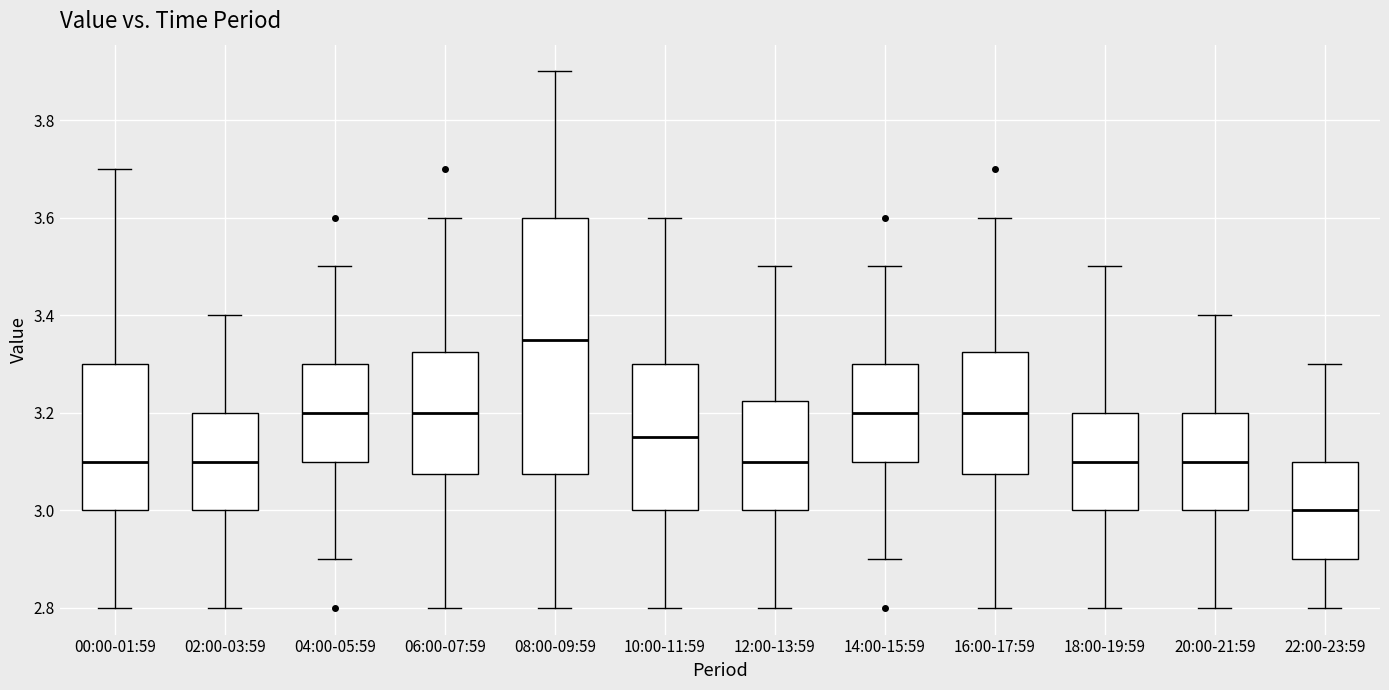

Which box has the lowest median line?

22:00-23:59